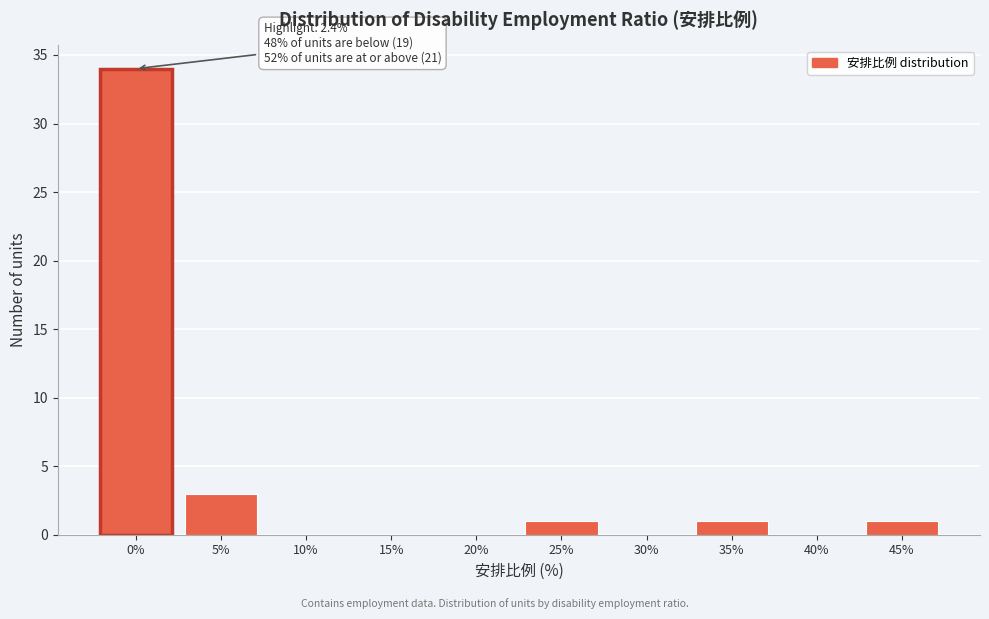

Reading right to left, extract all data points from this chart.

45%=1	40%=0	35%=1	30%=0	25%=1	20%=0	15%=0	10%=0	5%=3	0%=34